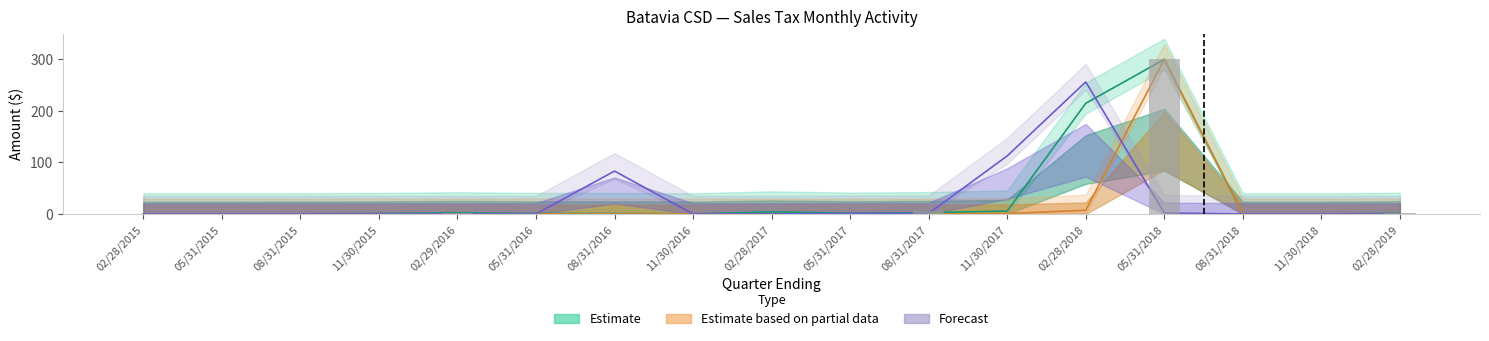

The Refunds series shows 61.3 at 02/28/2018. True or false?

False